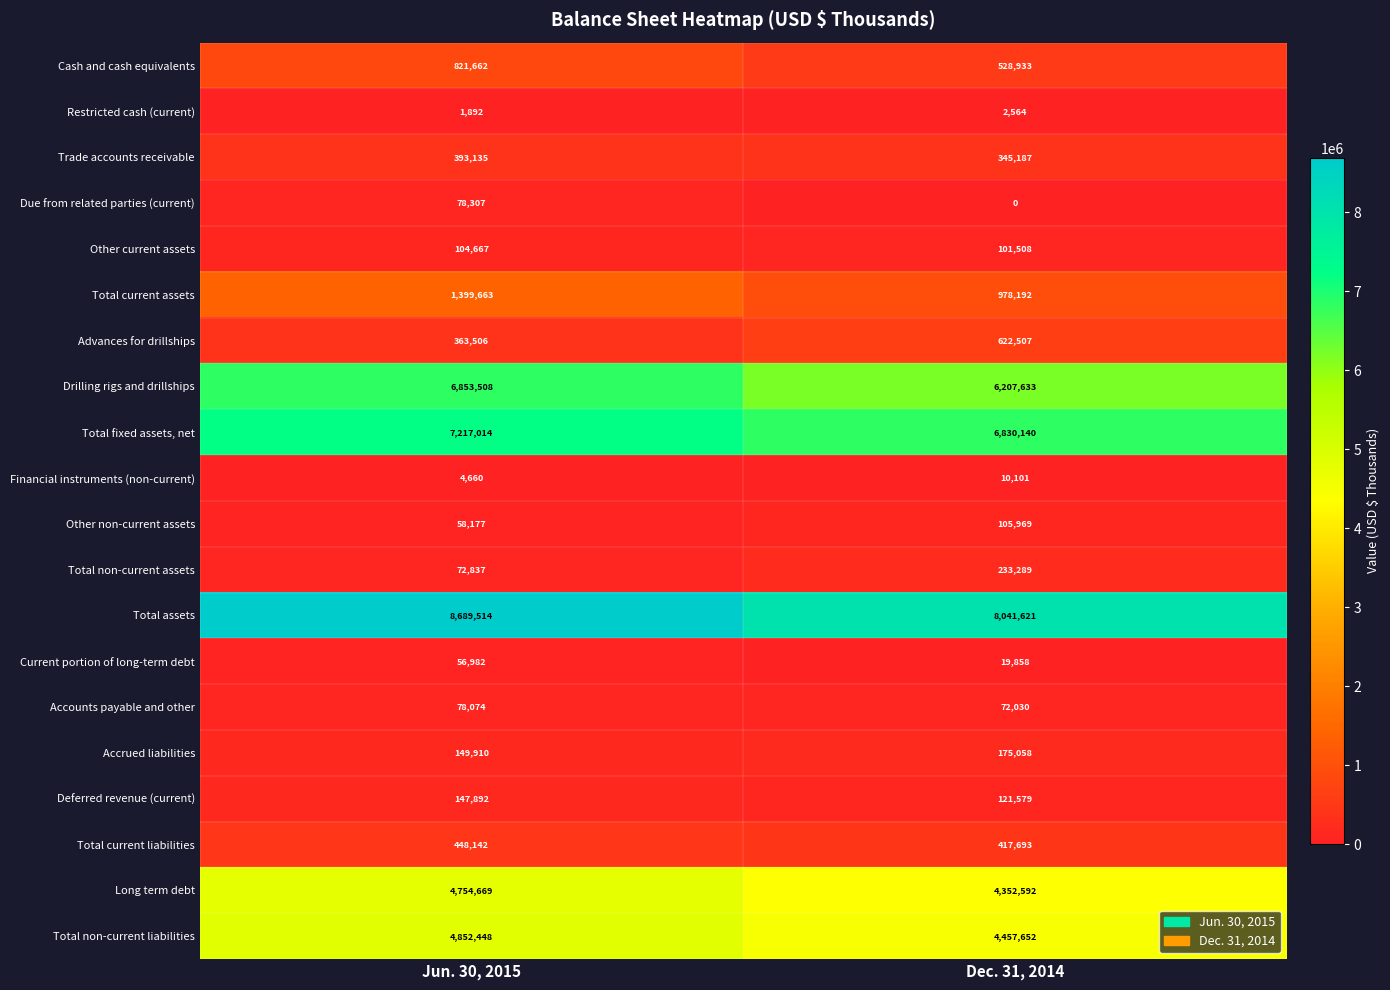

Which series changed the most between Jun. 30, 2015 and Dec. 31, 2014?

Total assets